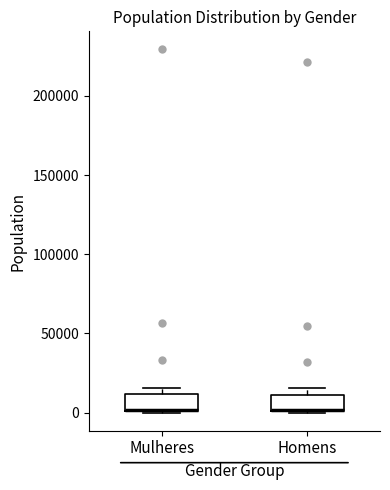

Where is the upper edge of the box for Homens on the y-axis? The values are not printed on the chart, so give them approximately, as read against the axis.

10000